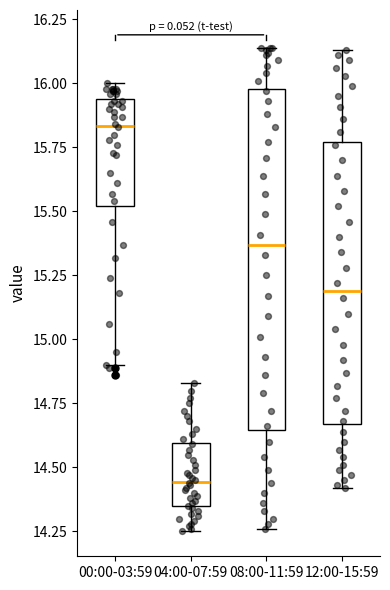

Which box is the tallest, from its lower edge to its upper edge?

08:00-11:59